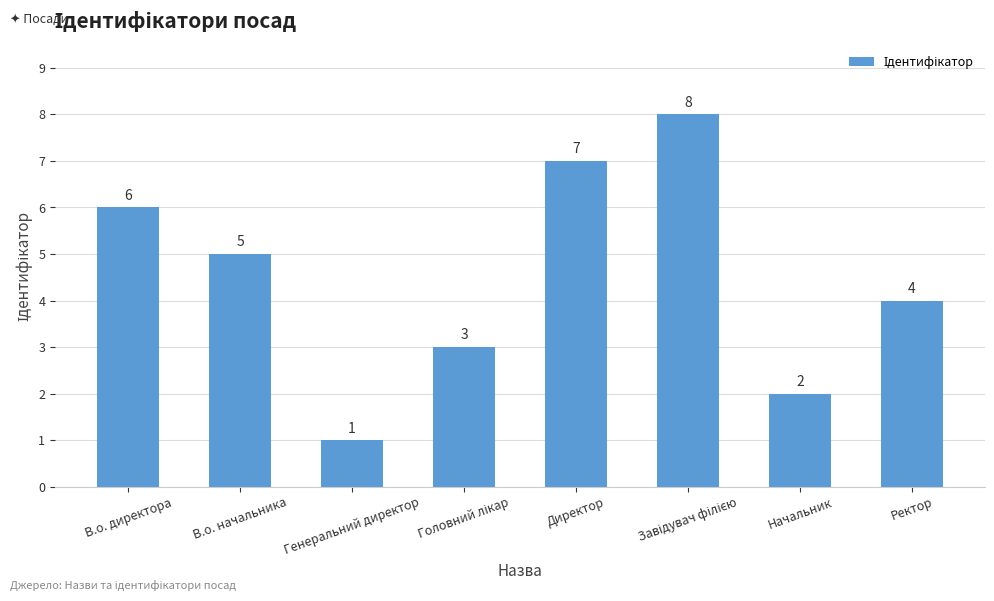

How many series are shown in this chart?

1